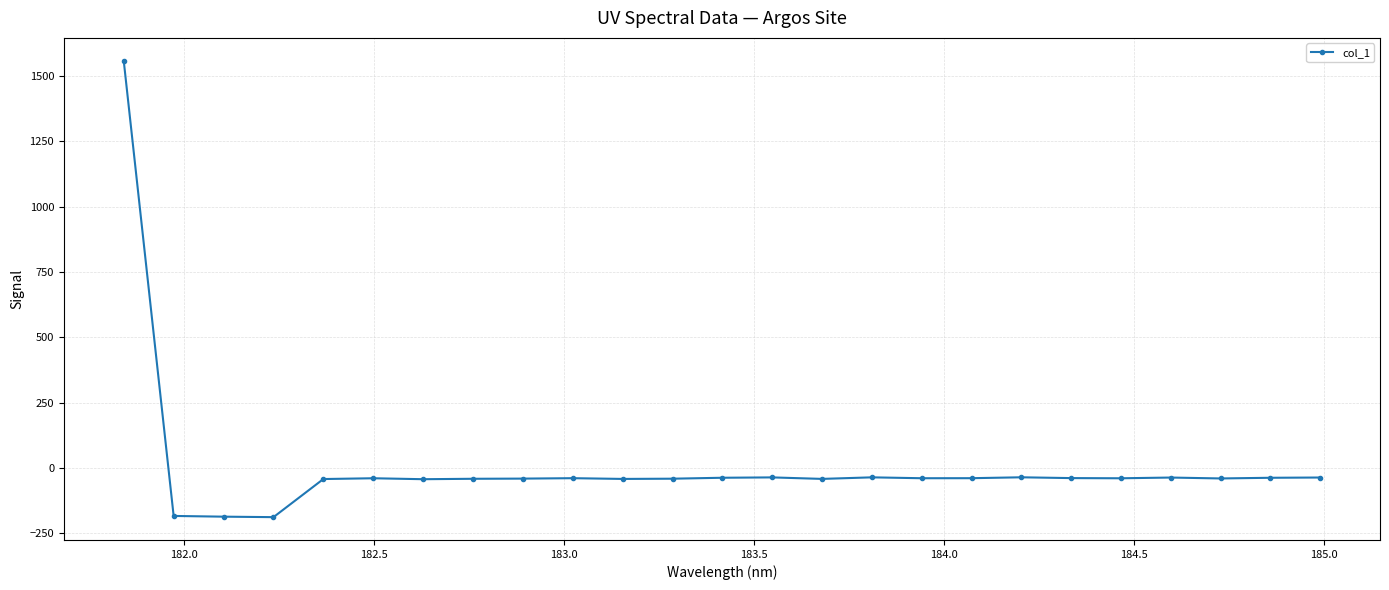

How many data points are less than -39?

14